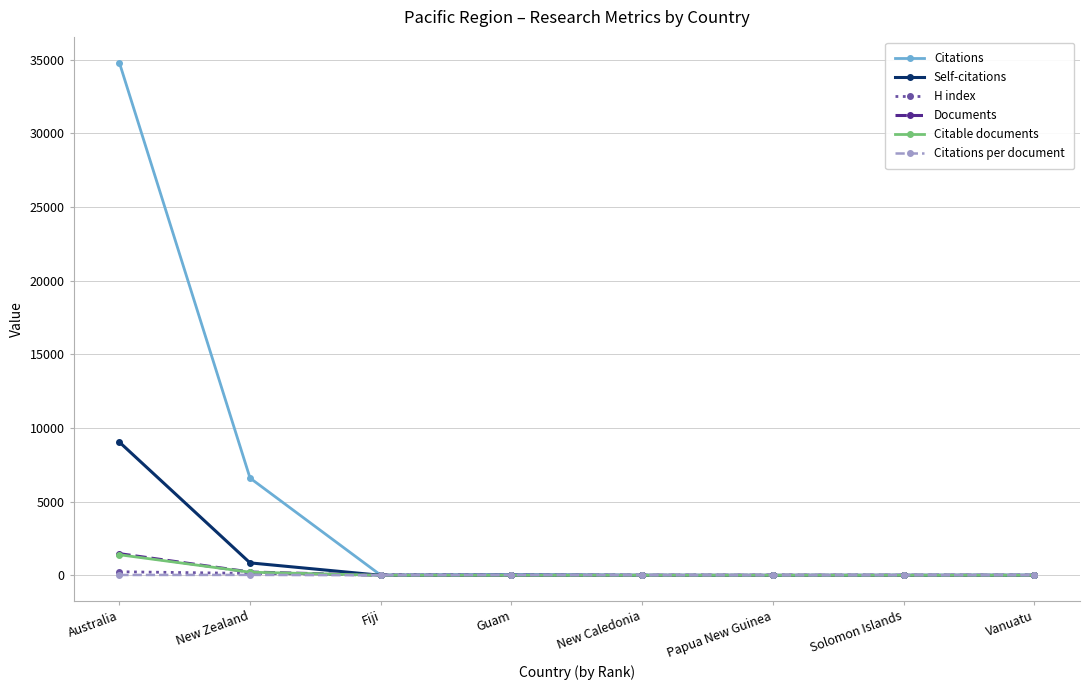

True or false: Self-citations has more than 2 interior local peaks.

False